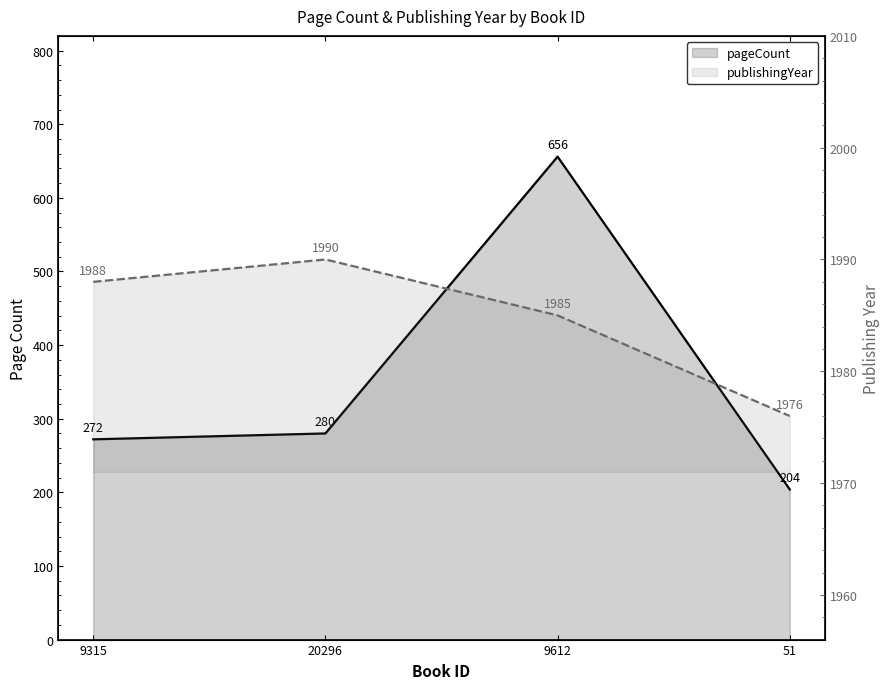

Between 9315 and 51, which is larger?

9315